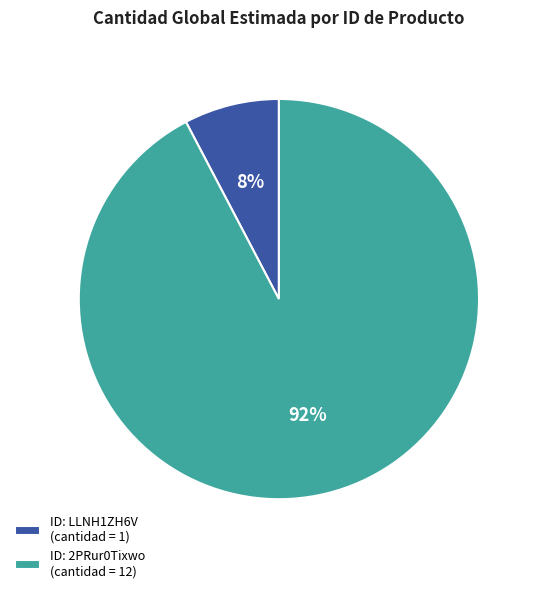

Is there a majority slice in this chart?

Yes